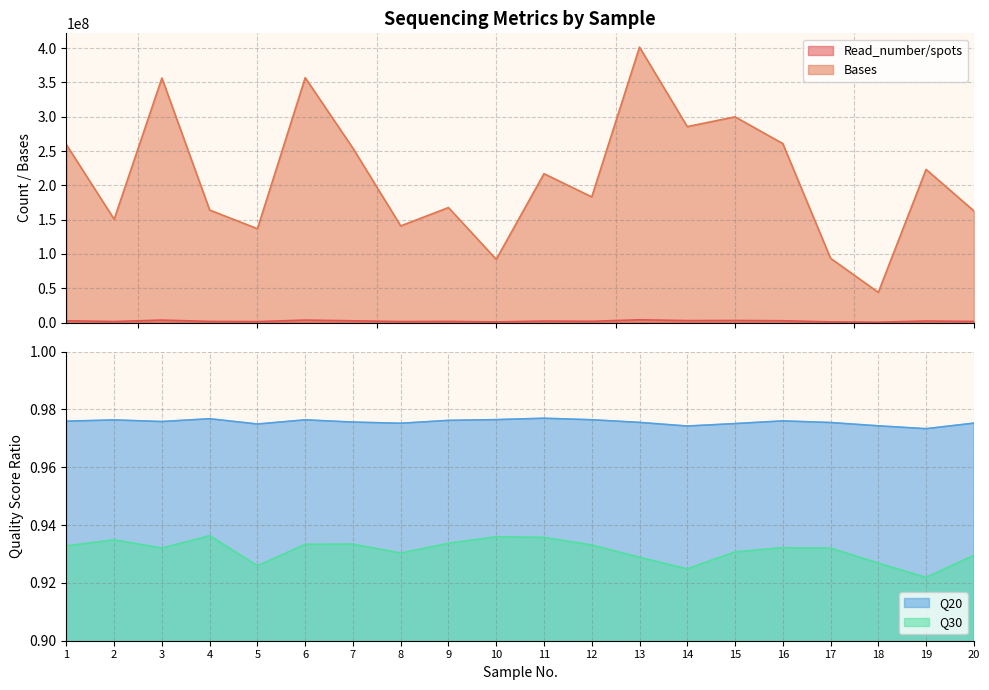

Is it true that Read_number/spots equals 216979209.0 at 11?

True